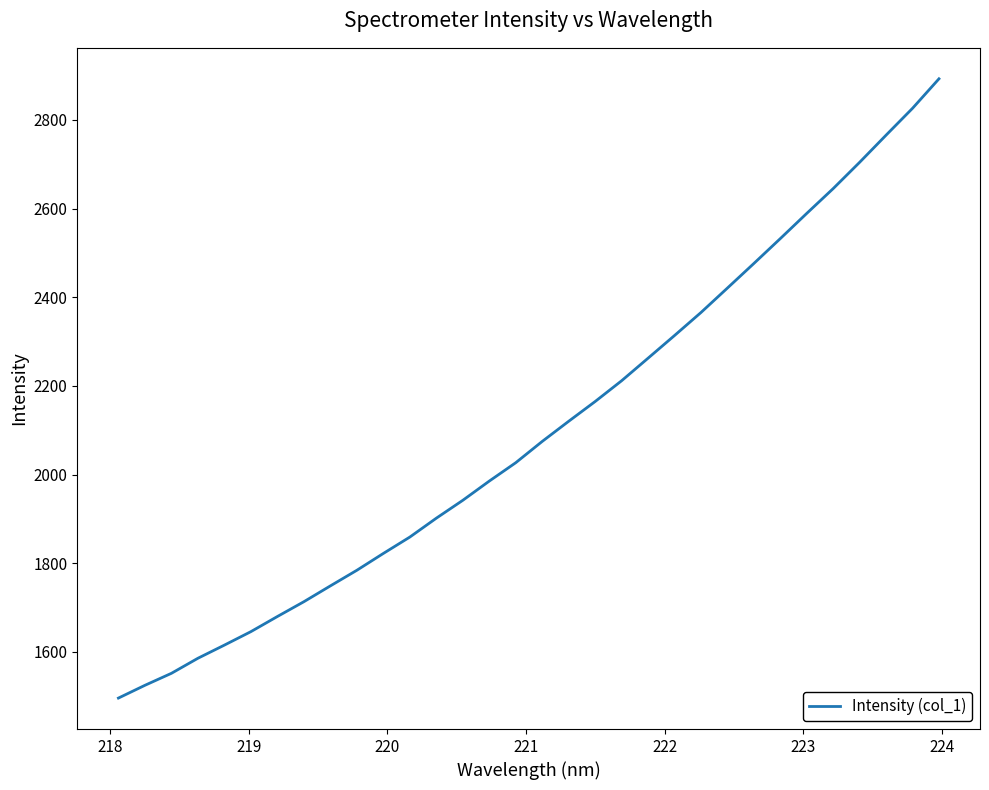

What is the difference between the maximum and minimum values?

1396.7